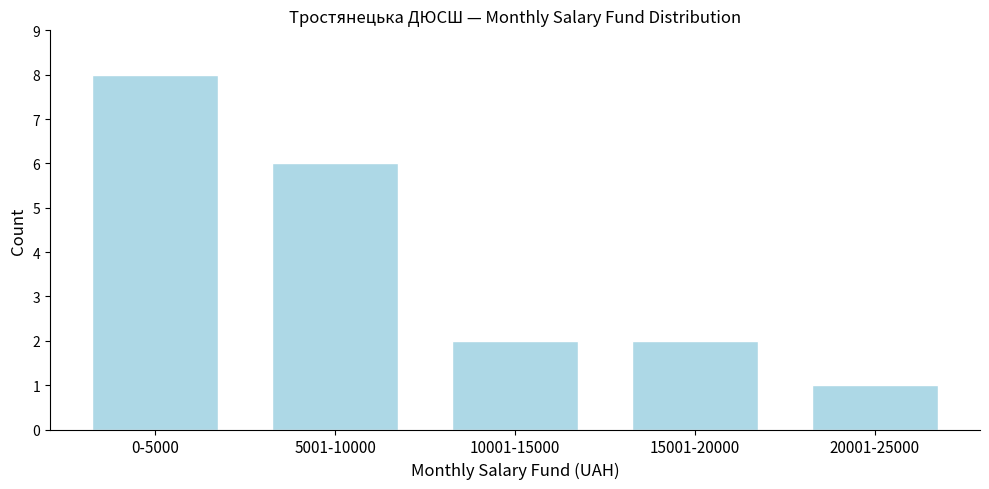

Reading right to left, what are all the values shown in this chart?

1	2	2	6	8